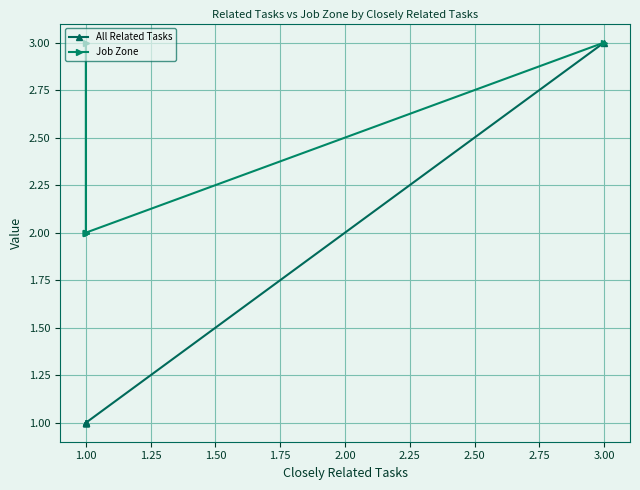

Between 1.00 and 3.00, which is larger?

3.00